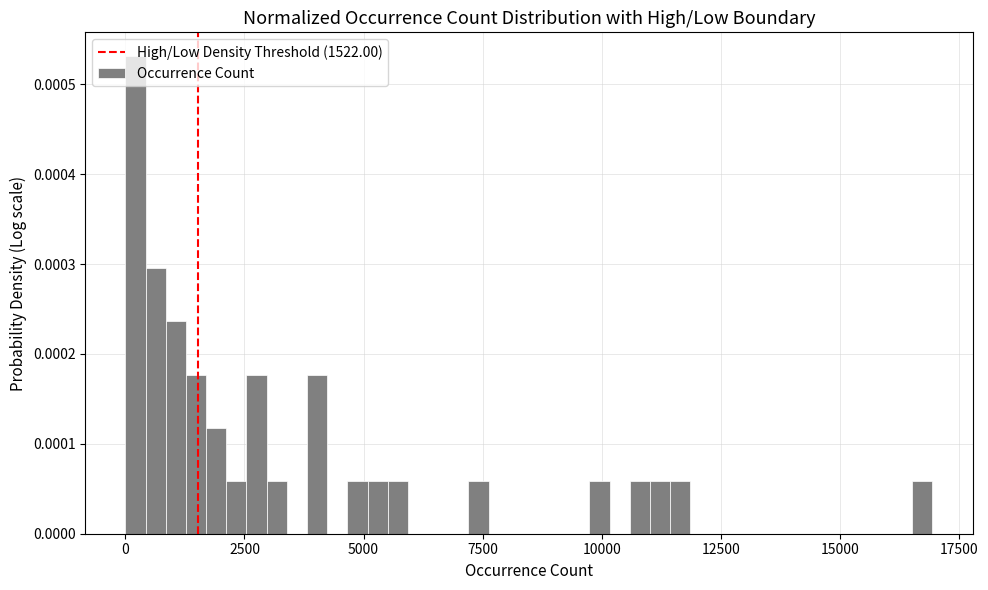

Around what value on the x-axis is the tallest bar? Give the approximate position of its centre, as read against the axis.

0